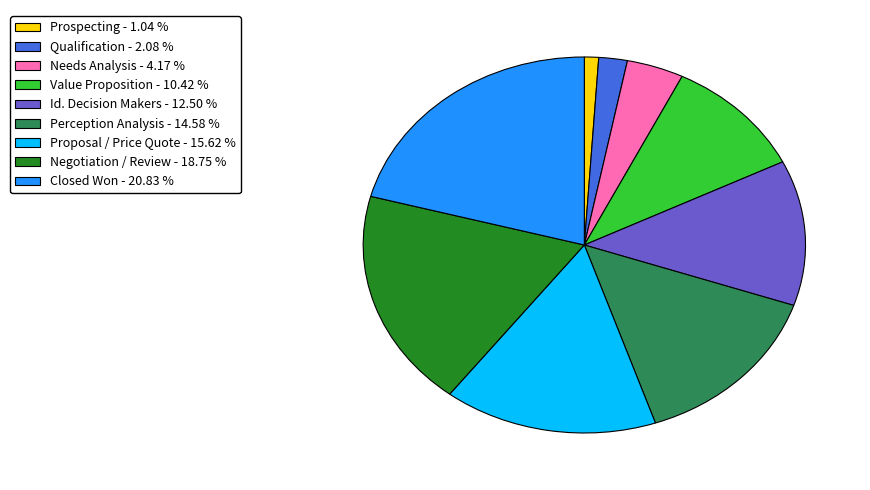

Does any single category account for the majority?

No